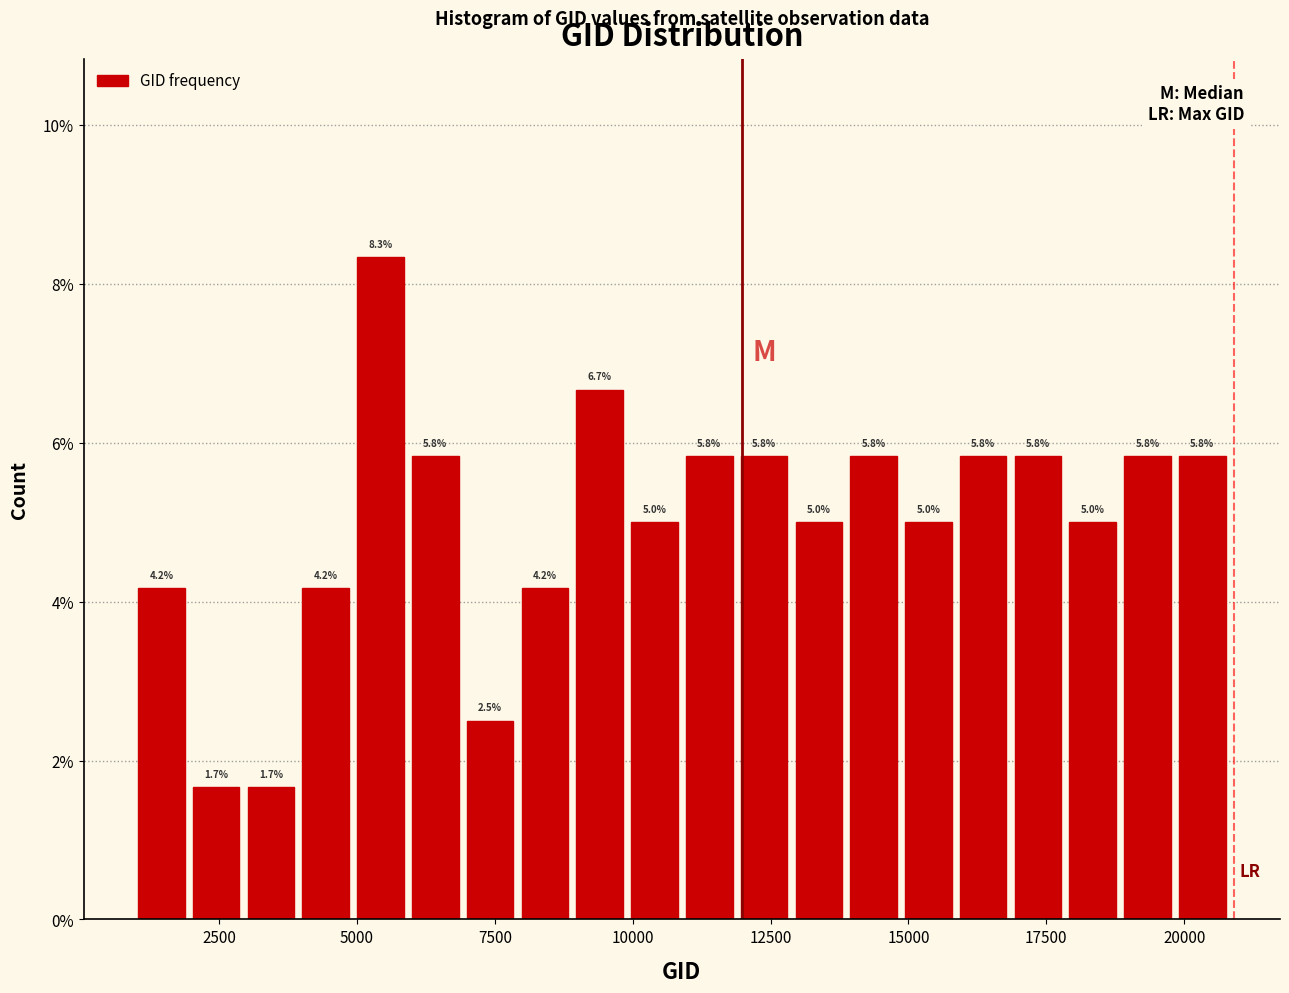

Around what value on the x-axis is the tallest bar? Give the approximate position of its centre, as read against the axis.

5500